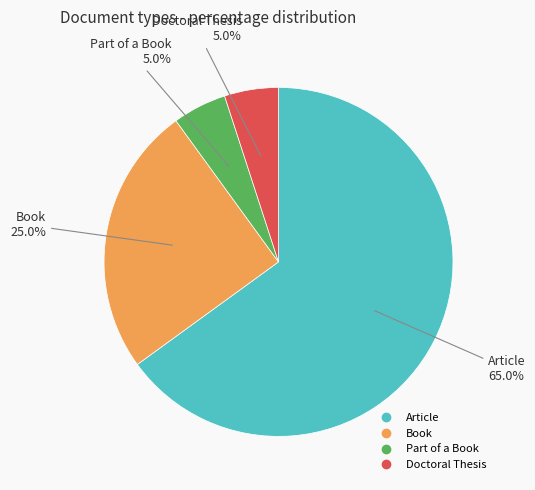

True or false: Article accounts for 59% of the total.

False